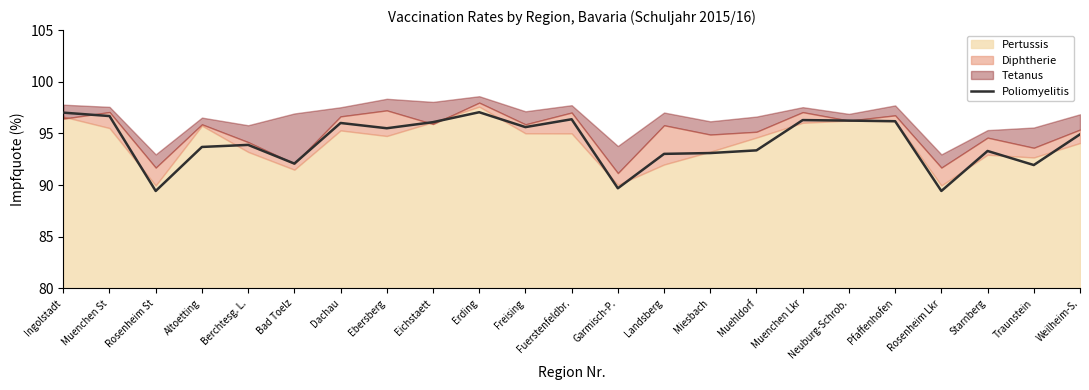

Which label corresponds to the largest value in the chart?

Erding